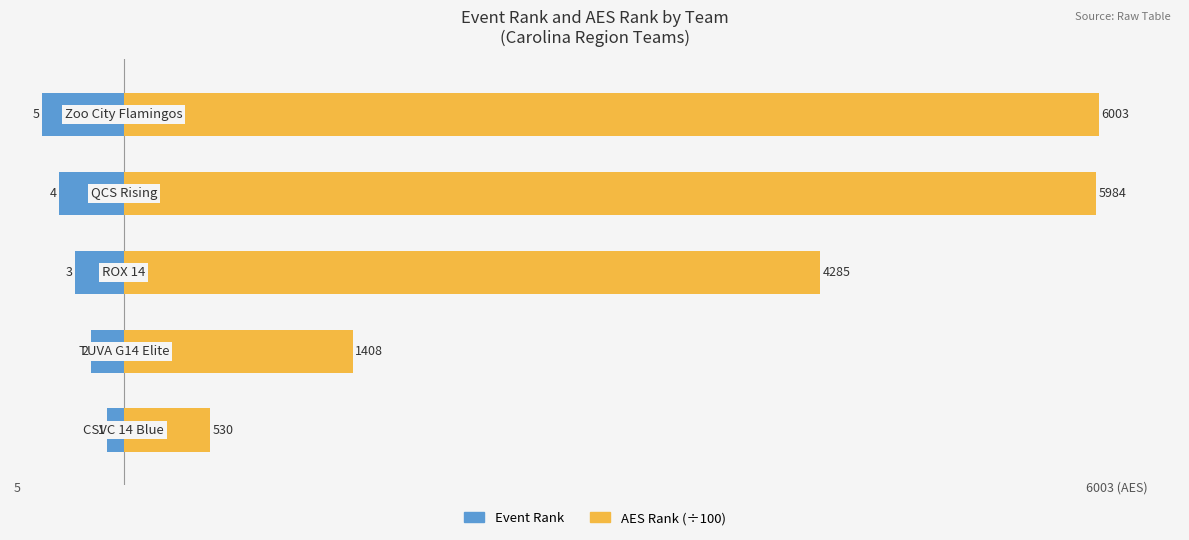

What are all the series names shown in the legend?

Event Rank, AES Rank (÷100)